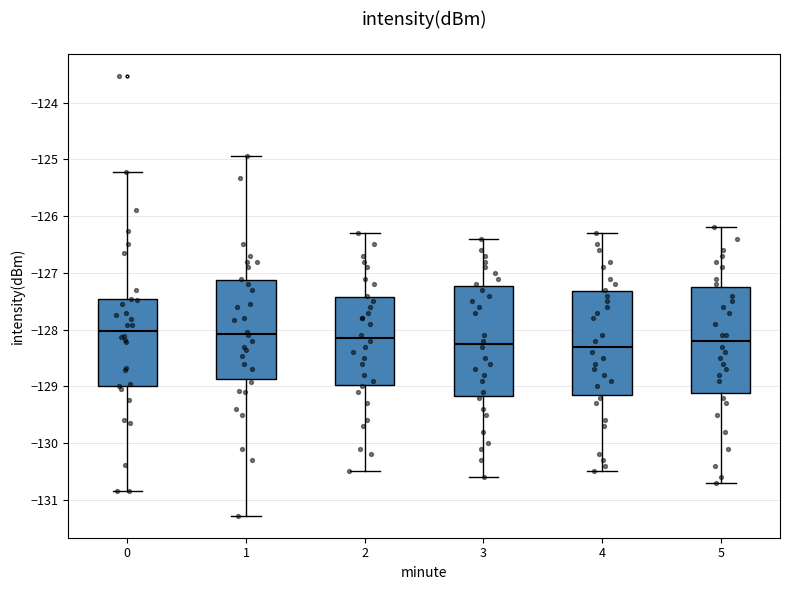

Reading left to right, read every box against the y-axis: the position of its median line, the range the box covers, and the ends of its whiskers. The values are not printed on the chart, so give them approximately, as read against the axis.

0: median -128.0, box -129.0 to -127.5, whiskers -130.9 to -125.2
1: median -128.1, box -128.9 to -127.1, whiskers -131.3 to -124.9
2: median -128.1, box -129.0 to -127.4, whiskers -130.5 to -126.3
3: median -128.2, box -129.2 to -127.2, whiskers -130.6 to -126.4
4: median -128.3, box -129.1 to -127.3, whiskers -130.5 to -126.3
5: median -128.2, box -129.1 to -127.2, whiskers -130.7 to -126.2